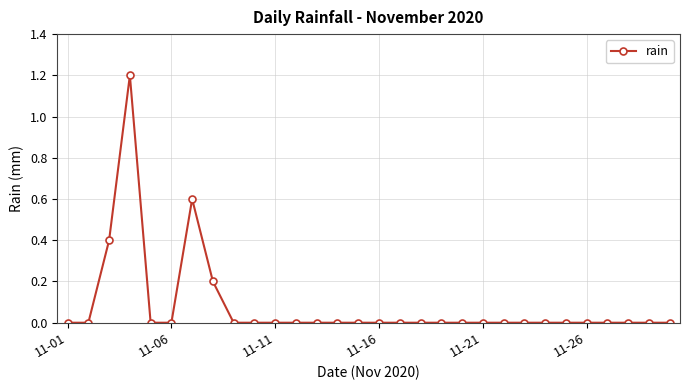

How many values are between 0 and 1?

29